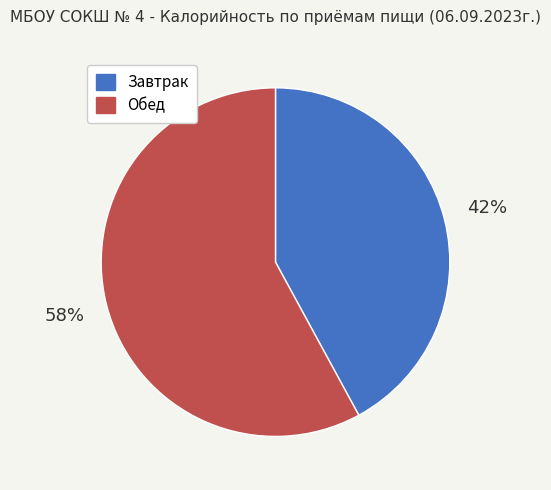

Rank the categories by value from highest to lowest.

Обед, Завтрак